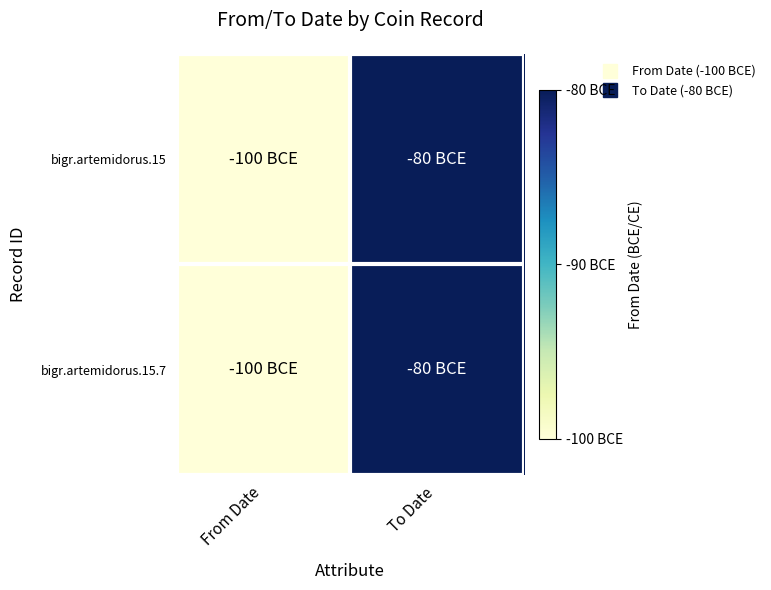

At how many categories does at least one series exceed 0?

1